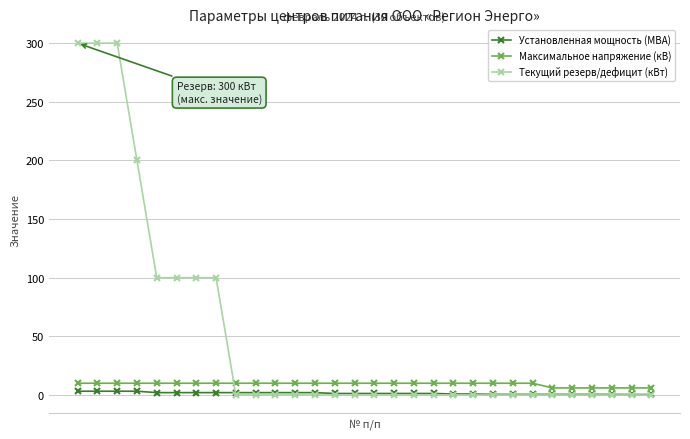

Which series has the largest total across all categories?

Текущий резерв/дефицит (кВт)